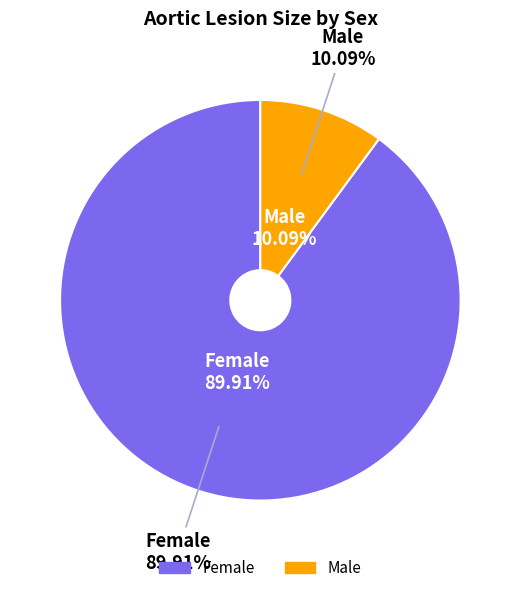

How much of the chart is everything except m?

89.9%